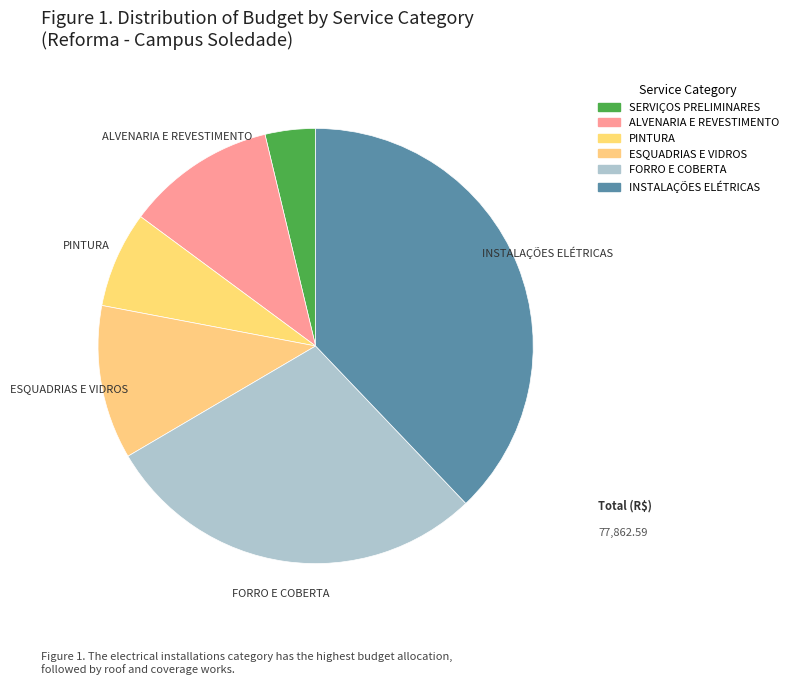

To the nearest percent, what is the difference between the largest and smallest slice percentages?

34%